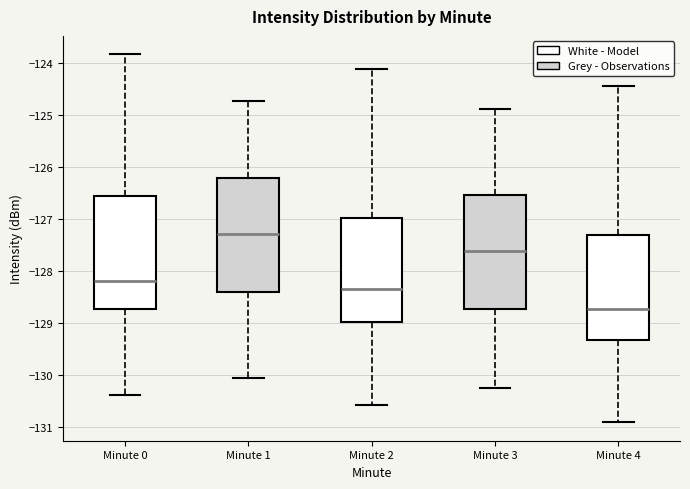

Reading left to right, transcribe this box plot: for each box, give where its median line is, the range the box spans, and where its two whiskers end, as read against the y-axis. The values are not printed on the chart, so give them approximately, as read against the axis.

Minute 0: median -128.2, box -128.7 to -126.6, whiskers -130.4 to -123.8
Minute 1: median -127.3, box -128.4 to -126.2, whiskers -130.1 to -124.7
Minute 2: median -128.3, box -129.0 to -127.0, whiskers -130.6 to -124.1
Minute 3: median -127.6, box -128.7 to -126.5, whiskers -130.2 to -124.9
Minute 4: median -128.7, box -129.3 to -127.3, whiskers -130.9 to -124.5